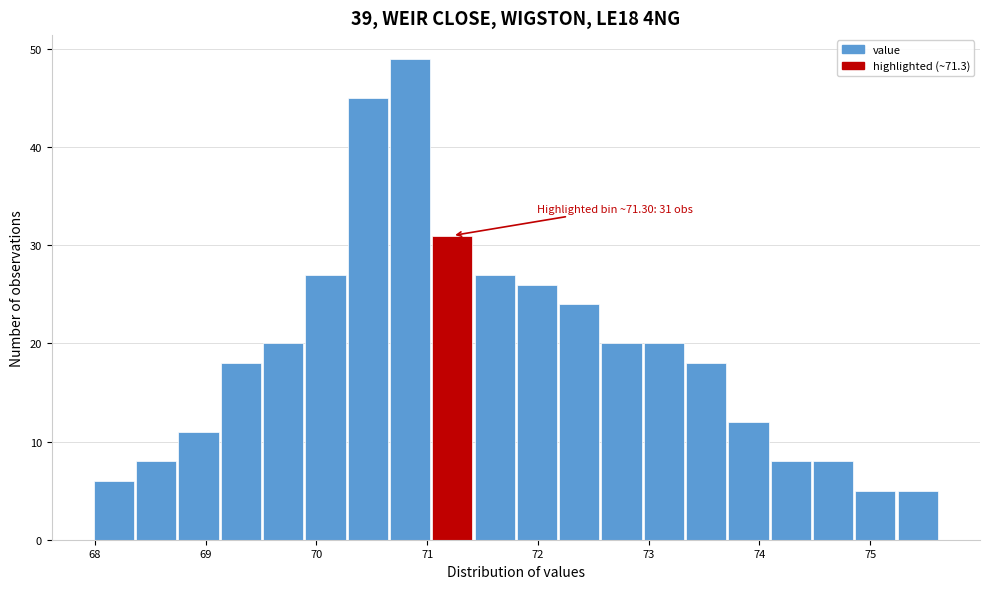

Read against the x-axis, roughly where is the centre of the tallest bar?

70.8